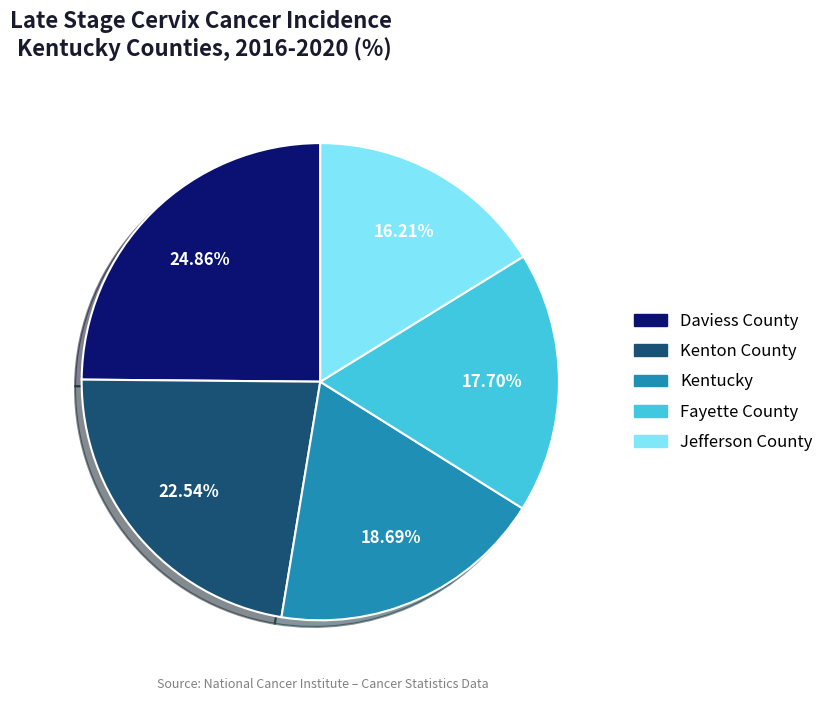

Between Kenton County and Jefferson County, which is larger?

Kenton County